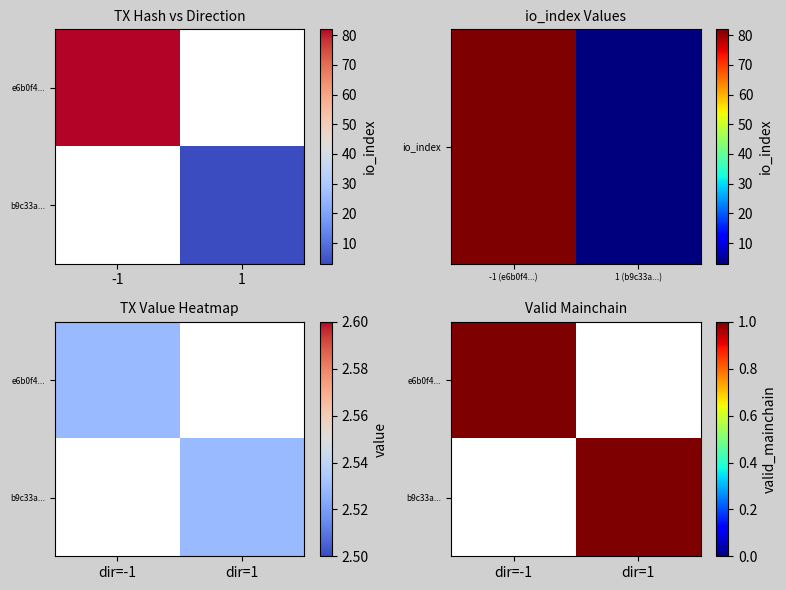

The e6b0f4... series shows 1 at dir=-1. True or false?

False